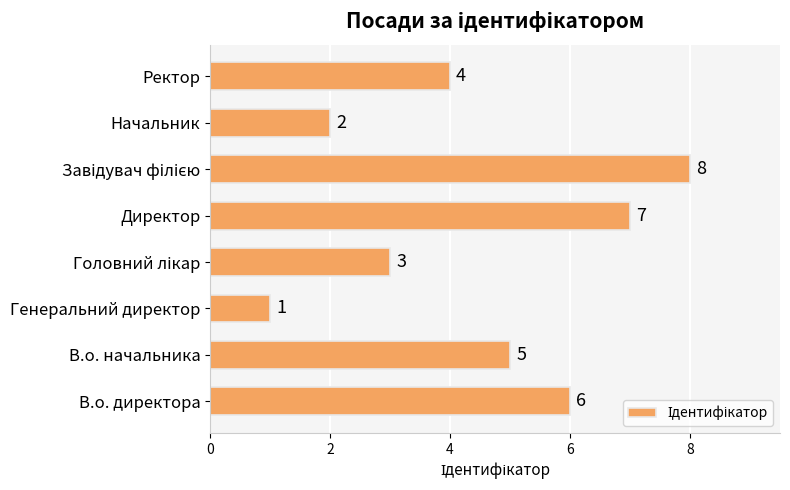

True or false: the data shows 2 at Директор.

False